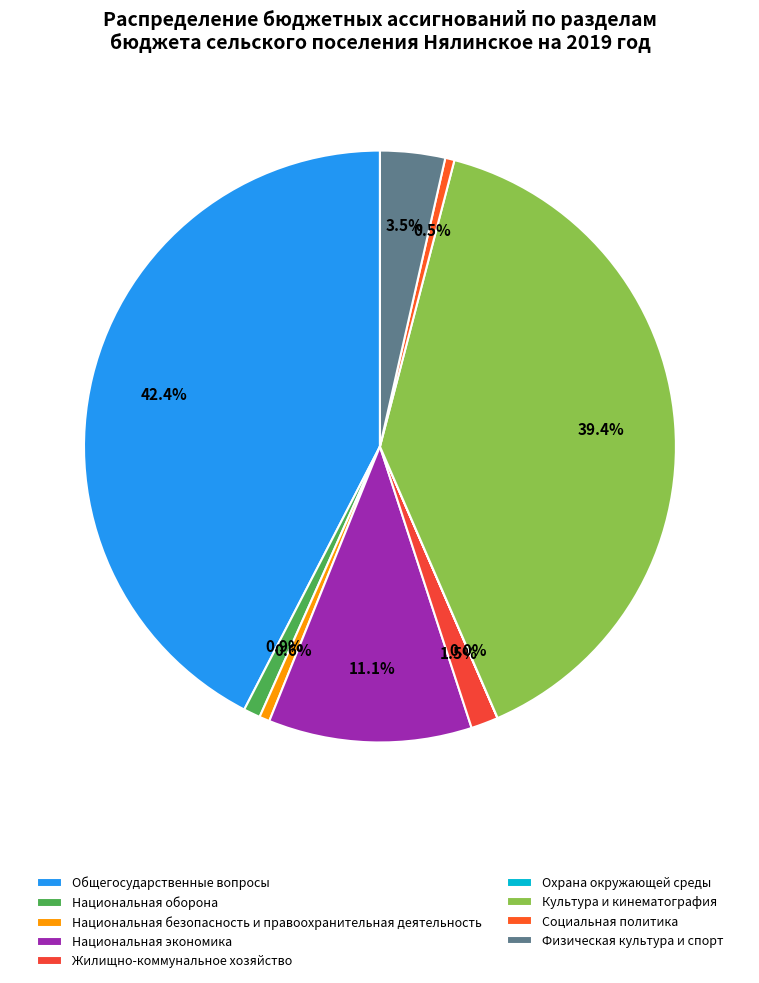

Is it true that Жилищно-коммунальное хозяйство is 1% of the pie?

True